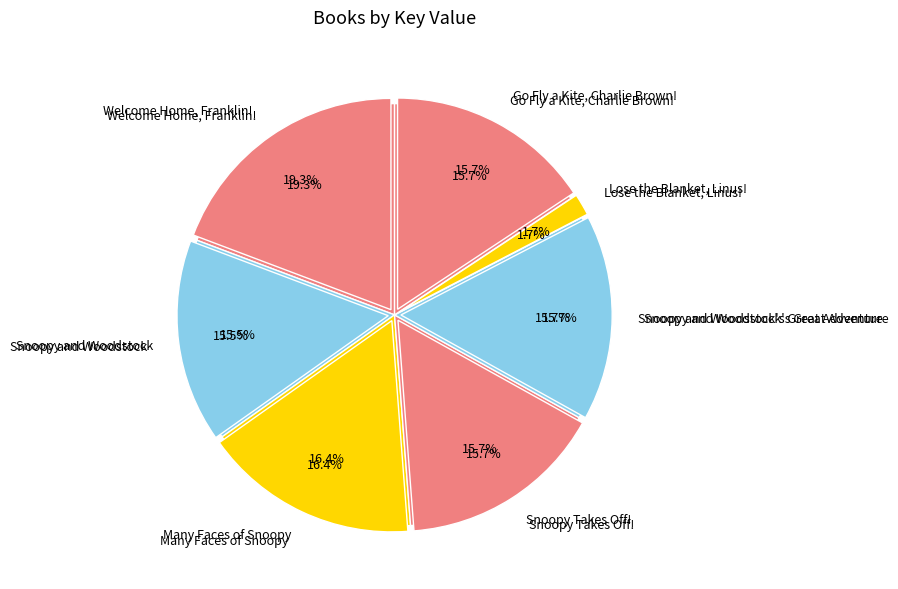

How many slices are in this pie chart?

7